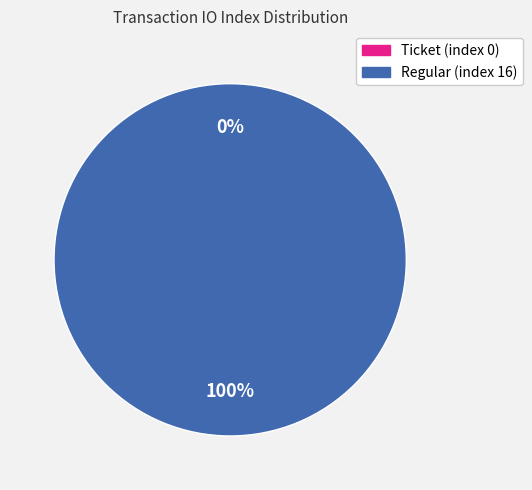

What is the majority slice?

Regular (index 16)